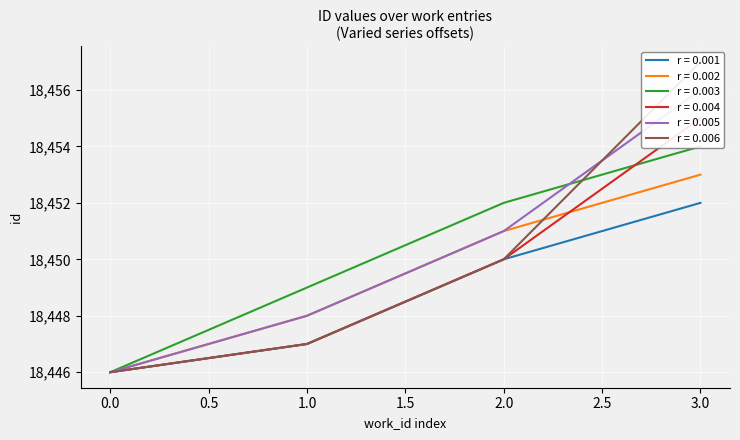

What is the minimum value for r = 0.001?

18446